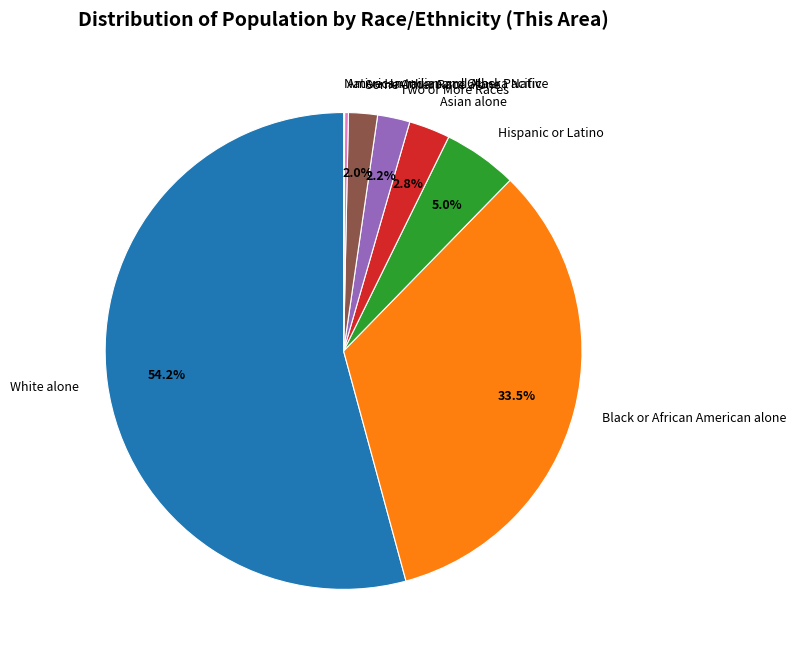

How much of the chart is everything except Hispanic or Latino?

95.0%